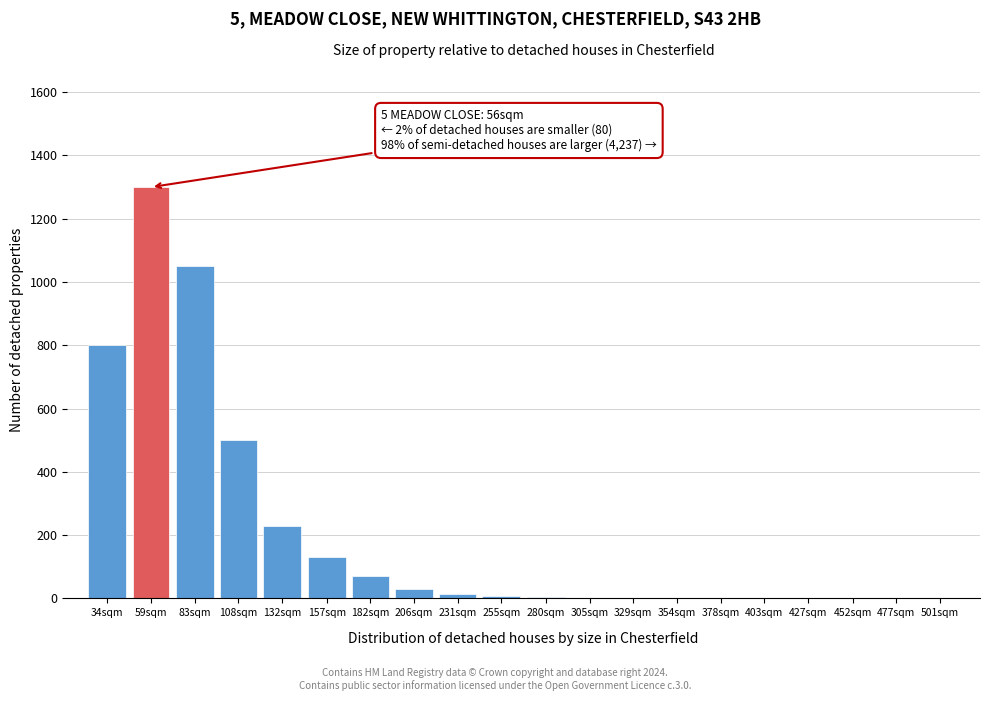

Is it true that the value at 34sqm is 1118?

False